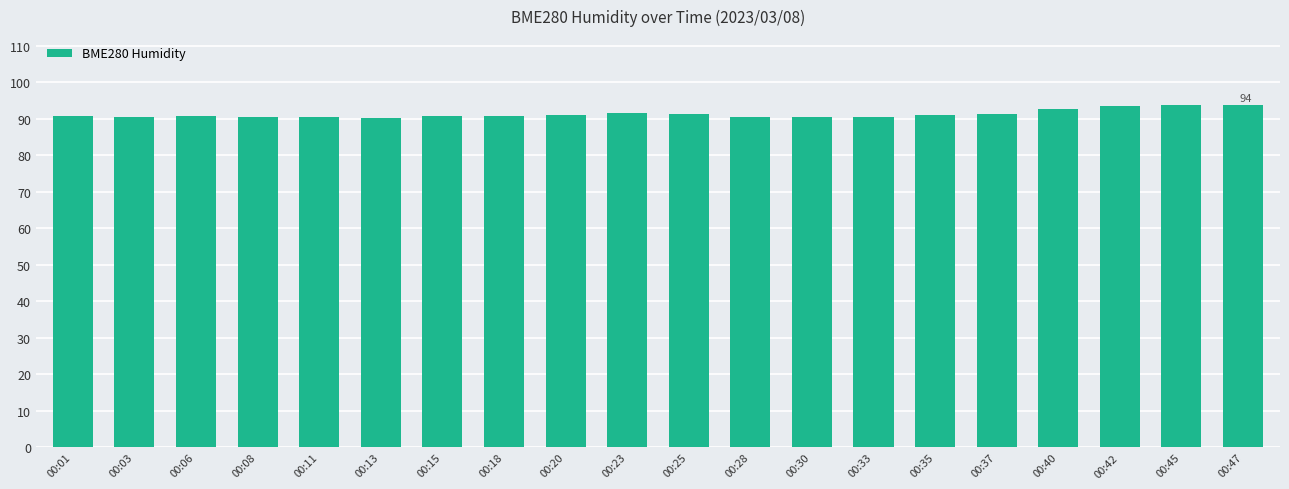

What is the value of the 19th bar from the left?

93.8